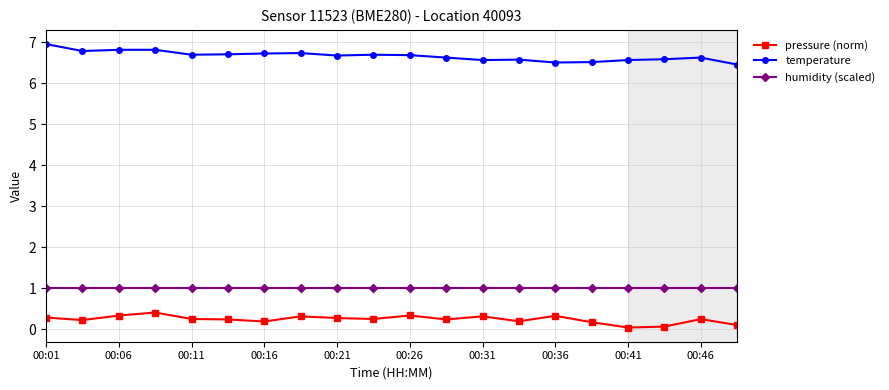

What is the value of the temperature point at the 10th from the left?

6.7